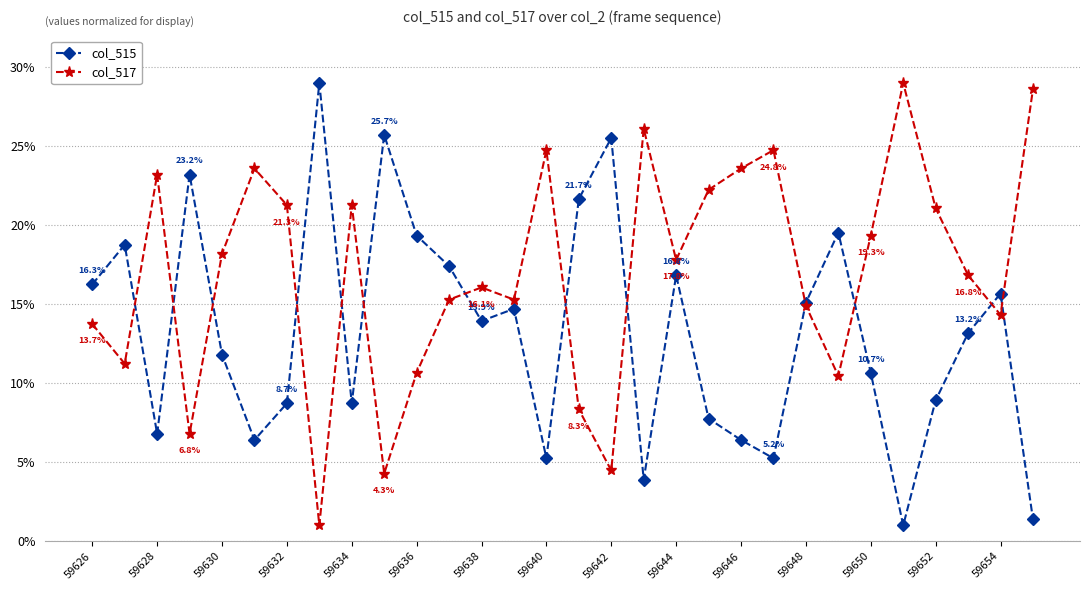

What is the greatest value displayed?

29.0